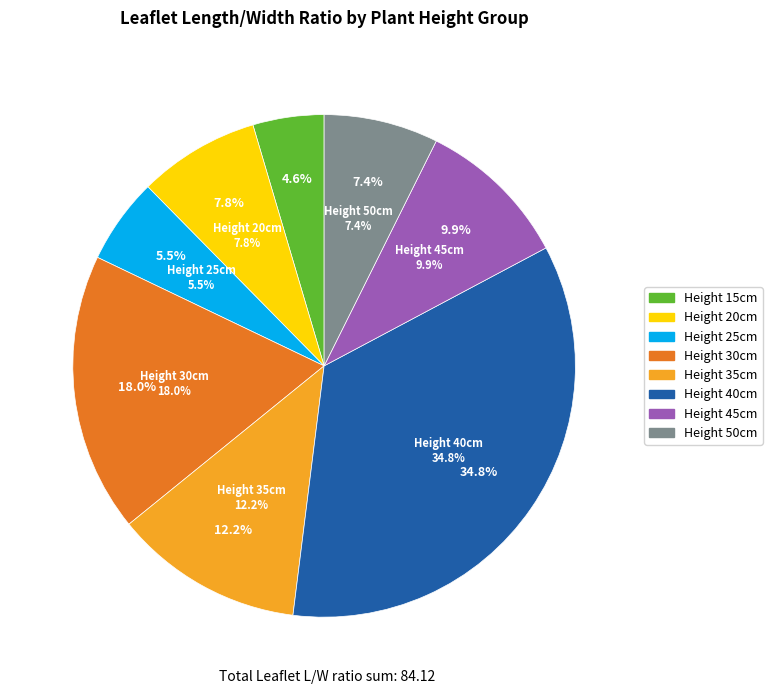

Is there any slice that represents more than half of the pie?

No